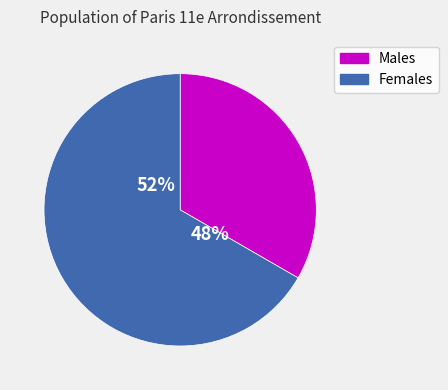

Count the number of slices in the pie.

2